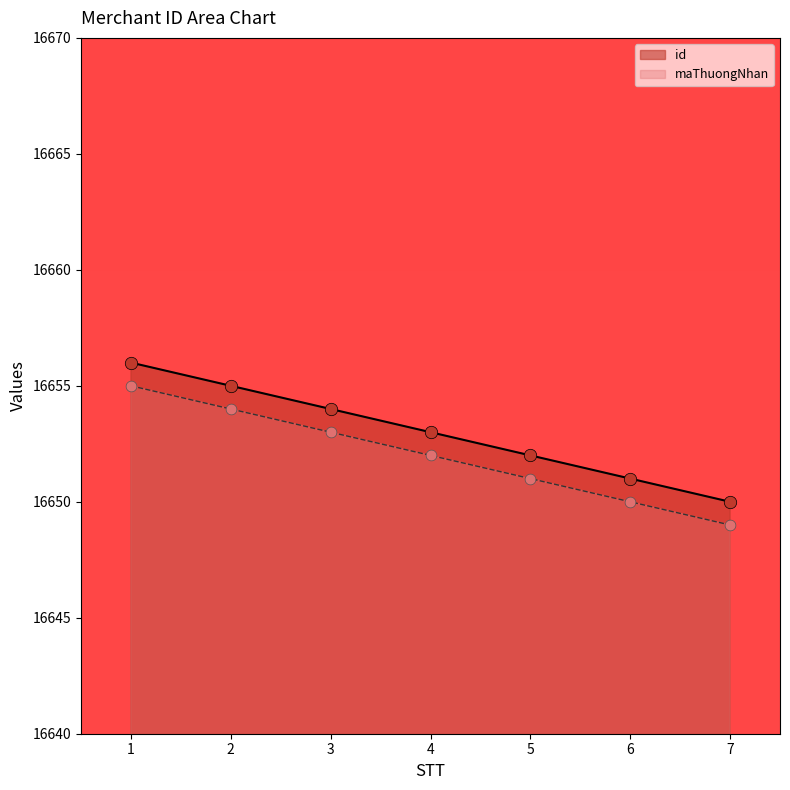

What is the total value across all series at 3?

33307